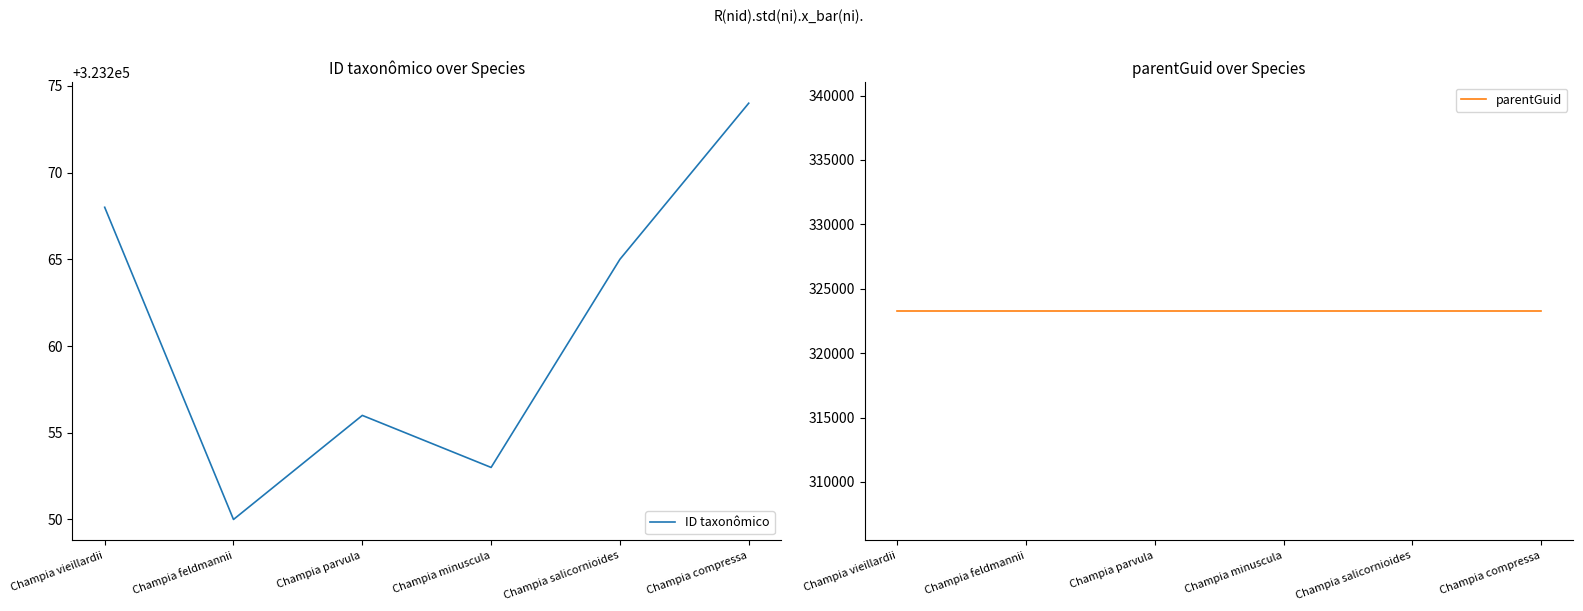

Which series has the largest total across all categories?

ID taxonômico